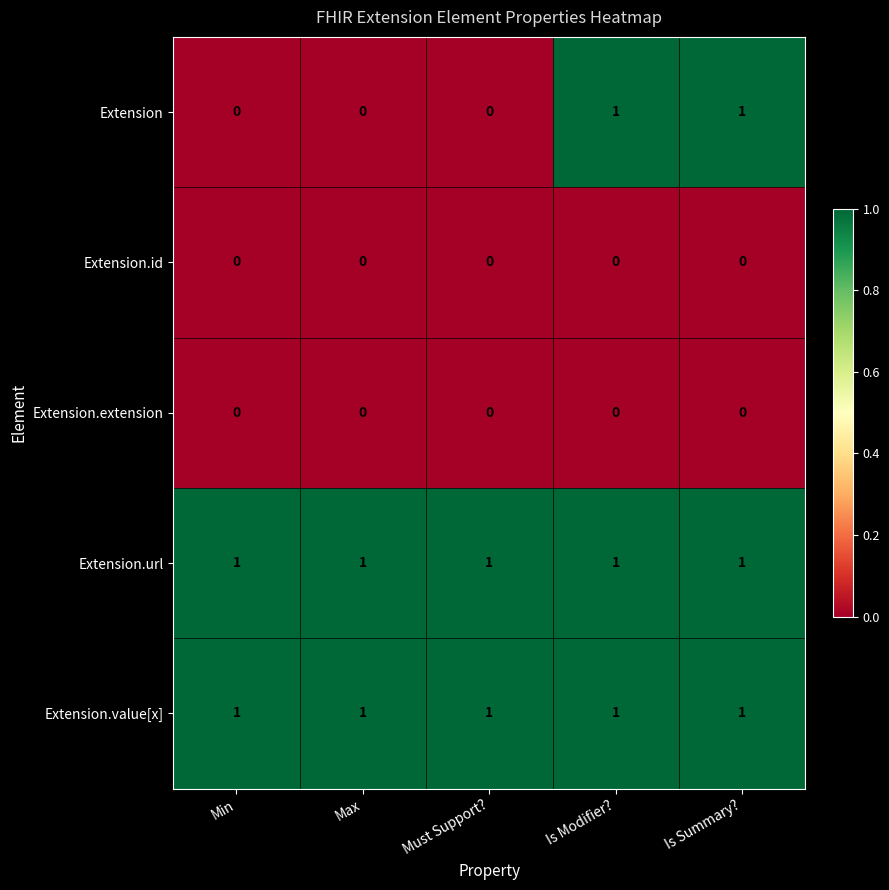

Reading left to right, transcribe all the data shown in this chart.

Extension: Min=0	Max=0	Must Support?=0	Is Modifier?=1	Is Summary?=1
Extension.id: Min=0	Max=0	Must Support?=0	Is Modifier?=0	Is Summary?=0
Extension.extension: Min=0	Max=0	Must Support?=0	Is Modifier?=0	Is Summary?=0
Extension.url: Min=1	Max=1	Must Support?=1	Is Modifier?=1	Is Summary?=1
Extension.value[x]: Min=1	Max=1	Must Support?=1	Is Modifier?=1	Is Summary?=1